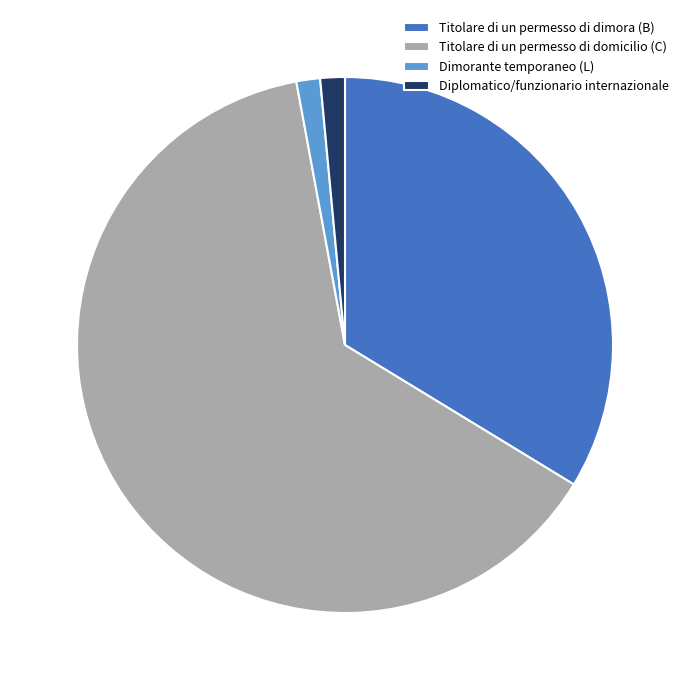

Is the sum of Titolare di un permesso di domicilio (C) and Diplomatico/funzionario internazionale greater than half?

Yes